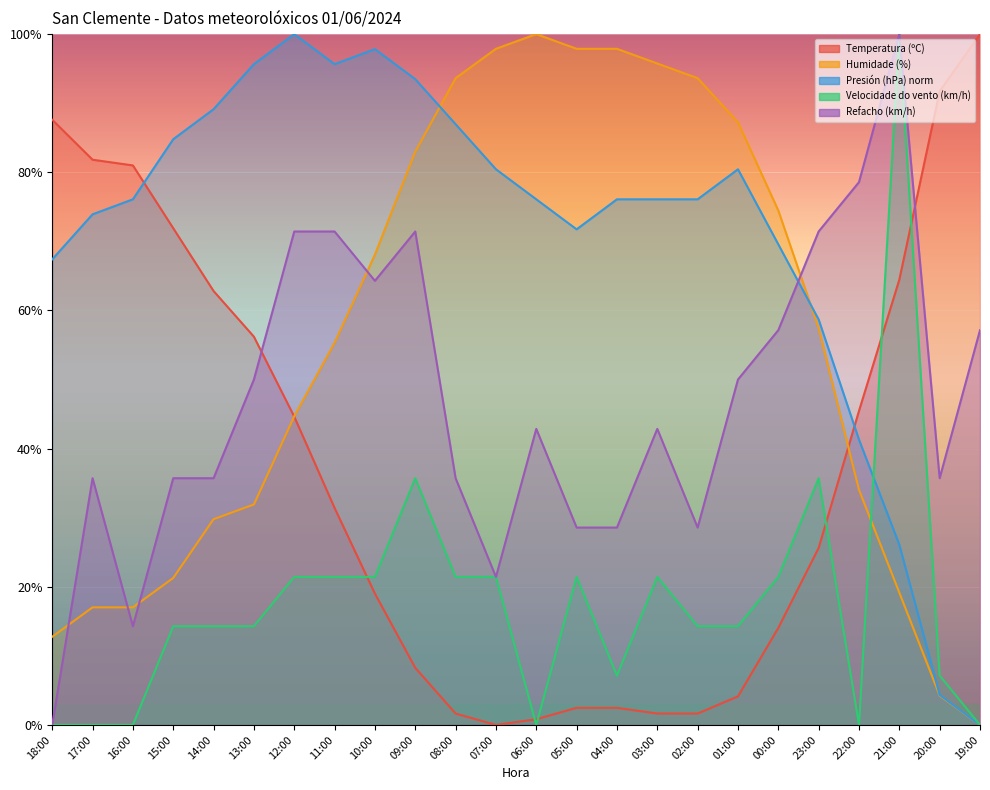

After their last crossing, which series has the higher values: Velocidade do vento (km/h) or Presión (hPa) norm?

Velocidade do vento (km/h)